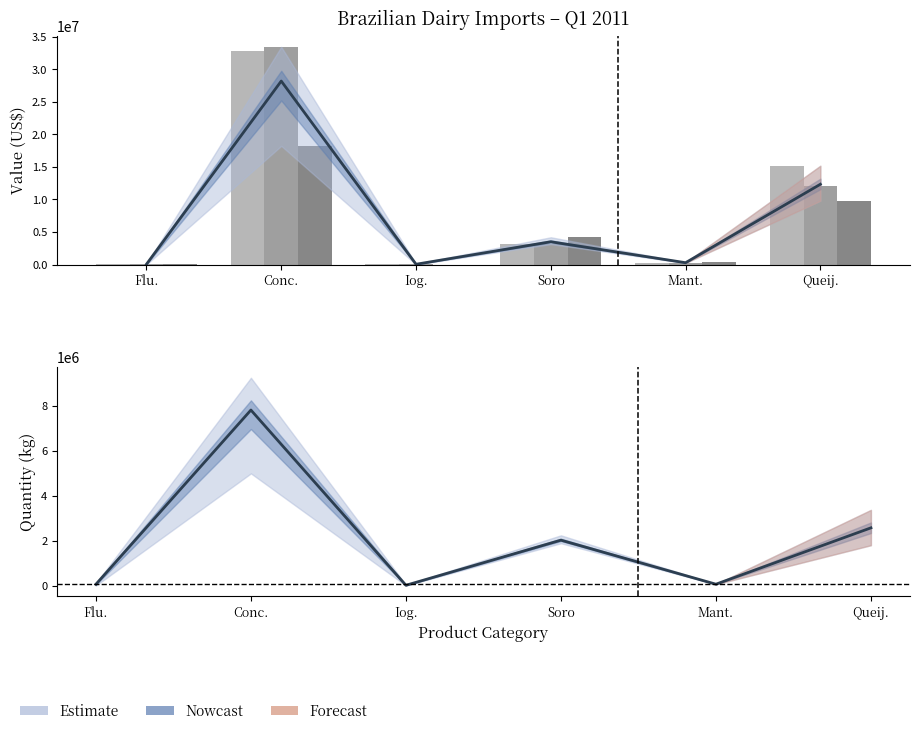

Which category has the highest value in the Marco US$ series?

Conc.